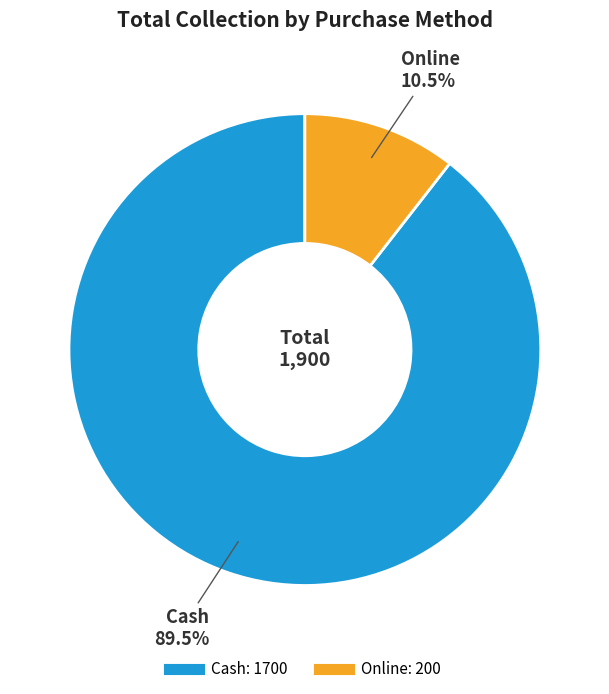

Is it true that Cash is 77% of the pie?

False